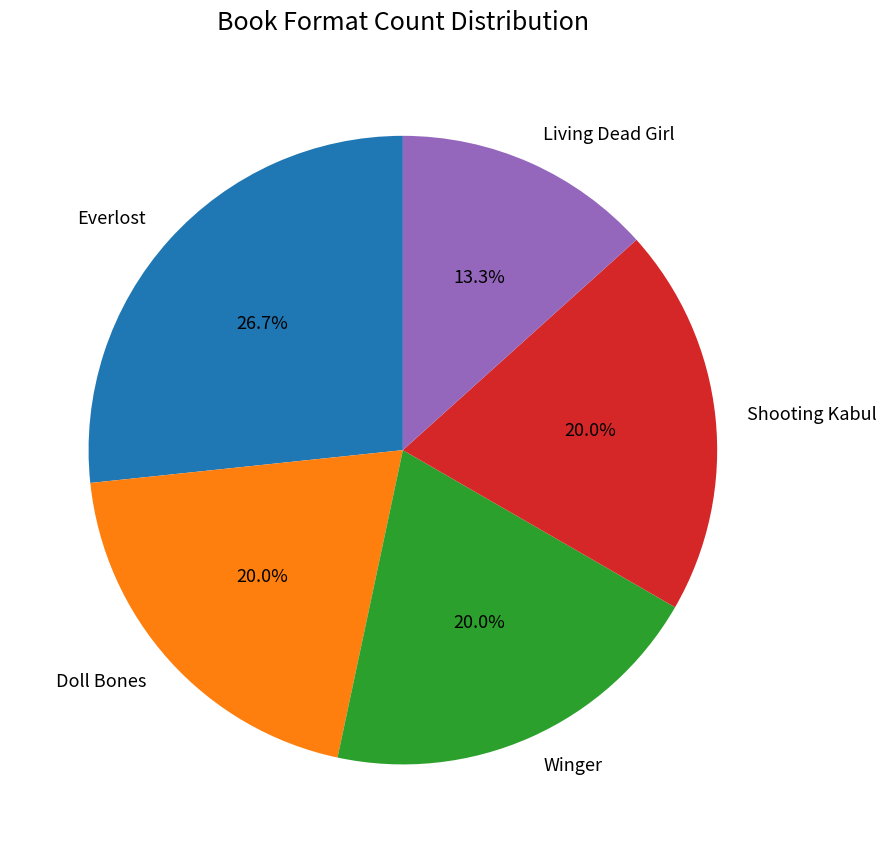

Which has a higher value, Winger or Living Dead Girl?

Winger